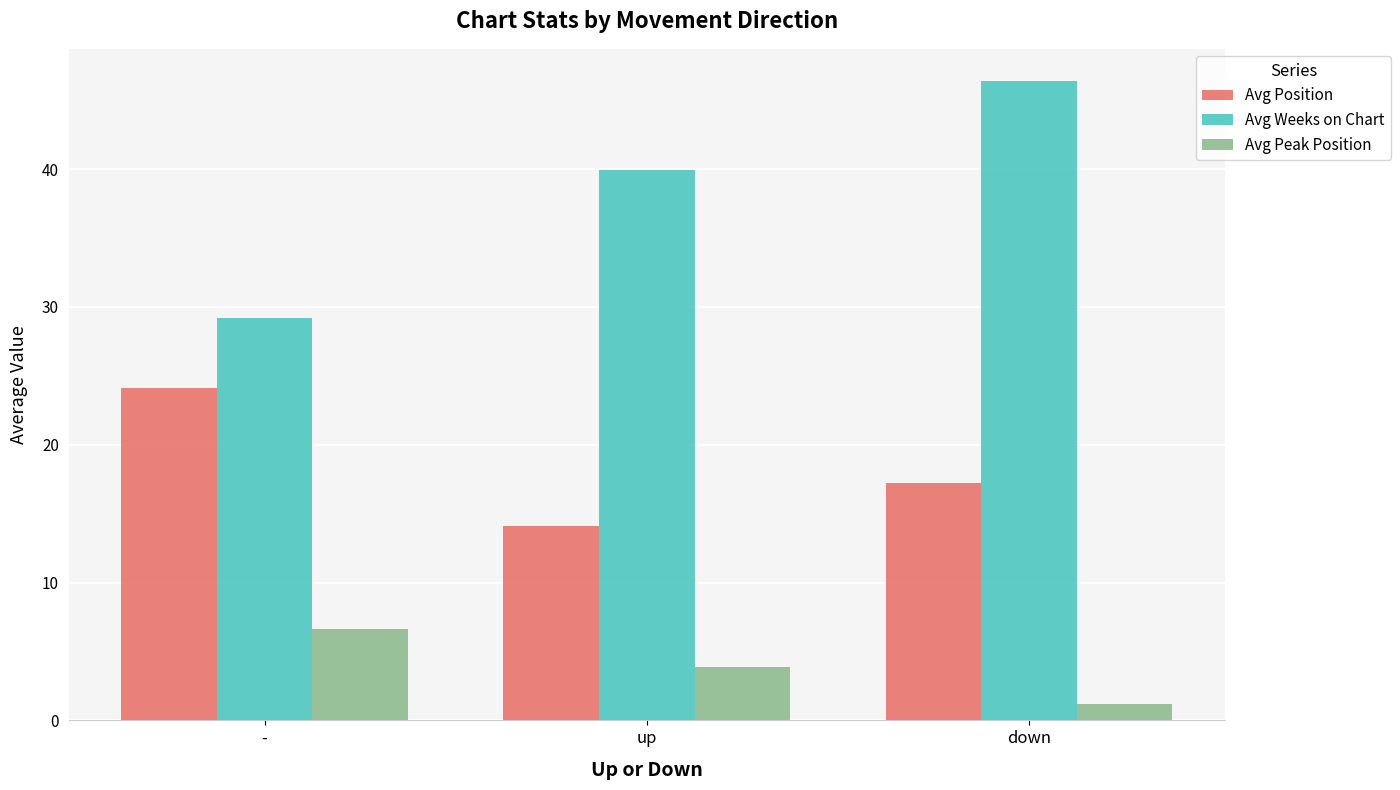

The Avg Weeks on Chart series shows 51.3 at -. True or false?

False